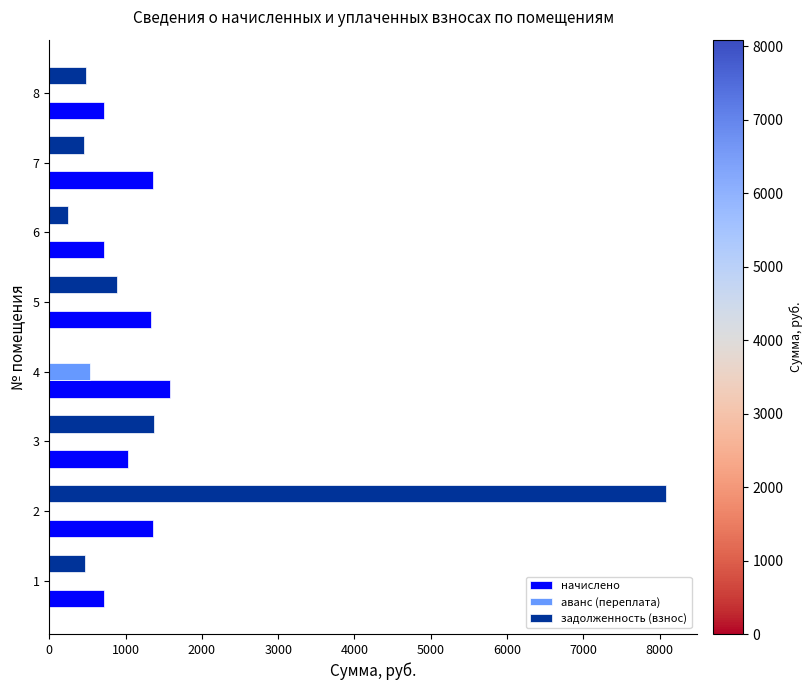

Which series has the largest total across all categories?

задолженность (взнос)